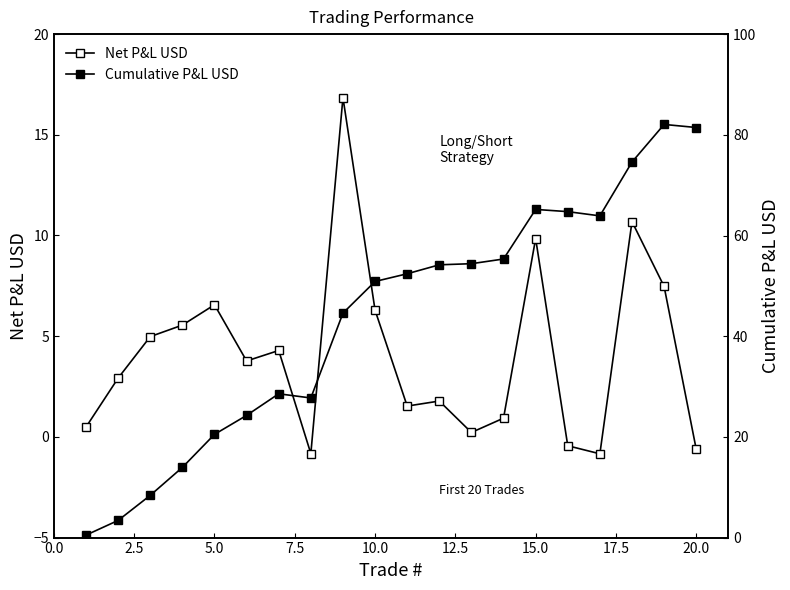

How many series are shown in this chart?

2